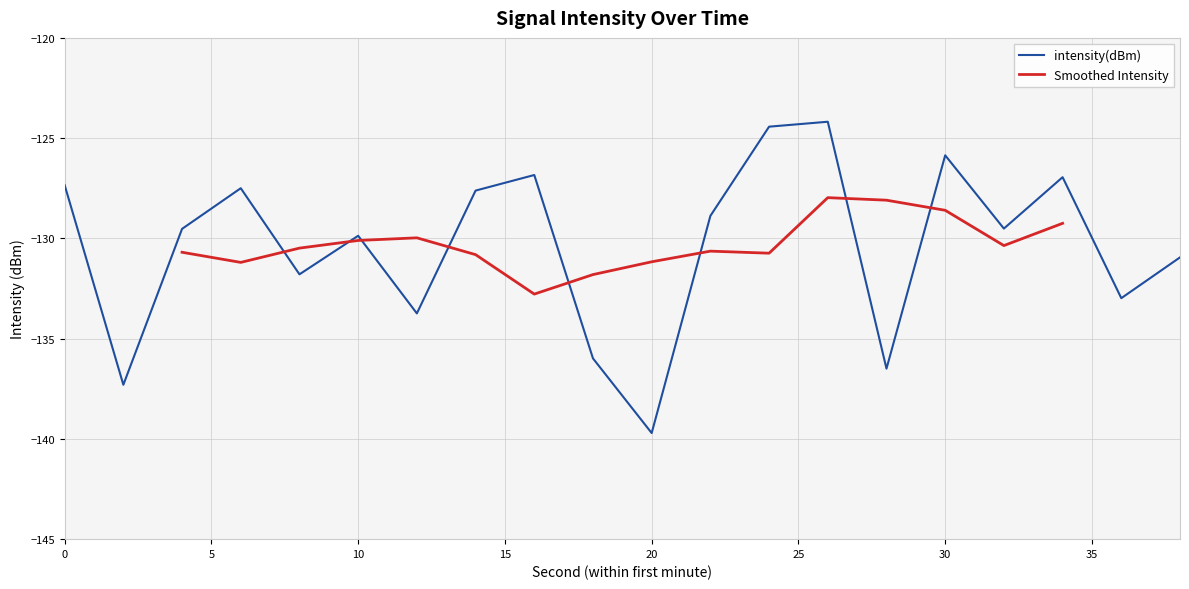

Reading left to right, extract all data points from this chart.

0=-127.3	2=-137.3	4=-129.5	6=-127.5	8=-131.8	10=-129.9	12=-133.7	14=-127.6	16=-126.8	18=-136.0	20=-139.7	22=-128.9	24=-124.4	26=-124.2	28=-136.5	30=-125.9	32=-129.5	34=-126.9	36=-133.0	38=-130.9